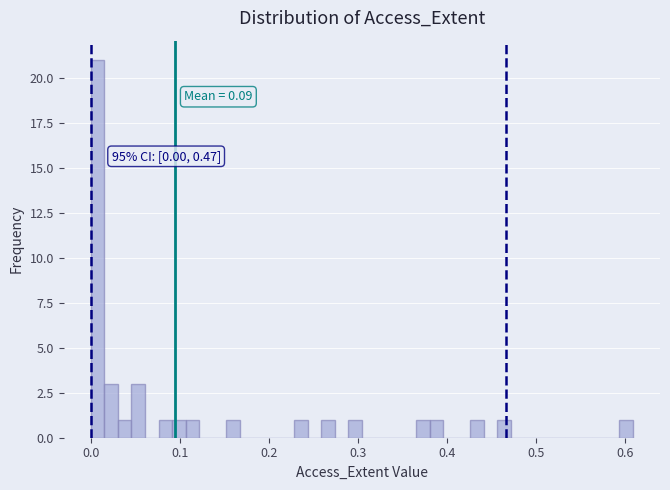

Read against the x-axis, roughly where is the centre of the tallest bar?

0.01